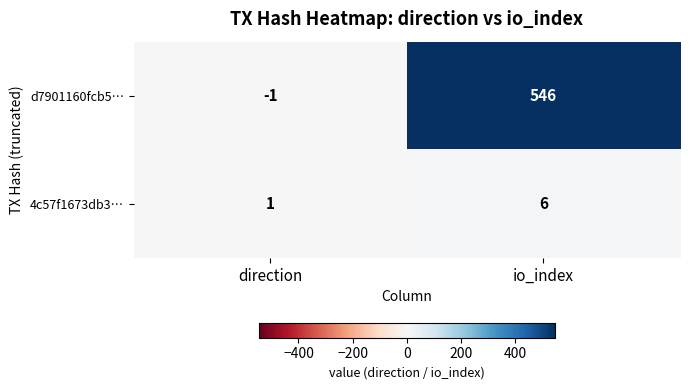

At which label is d7901160fcb5… closest to 272?

direction